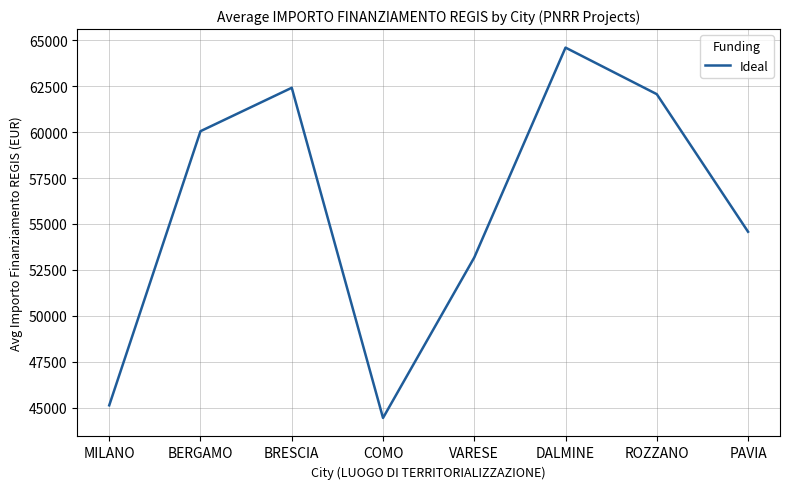

Between BERGAMO and BRESCIA, which is larger?

BRESCIA